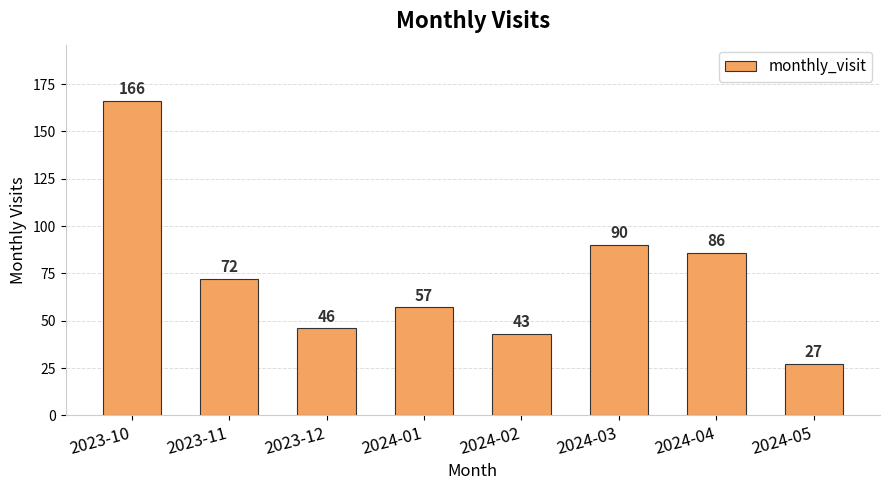

Reading left to right, extract all data points from this chart.

2023-10=166	2023-11=72	2023-12=46	2024-01=57	2024-02=43	2024-03=90	2024-04=86	2024-05=27